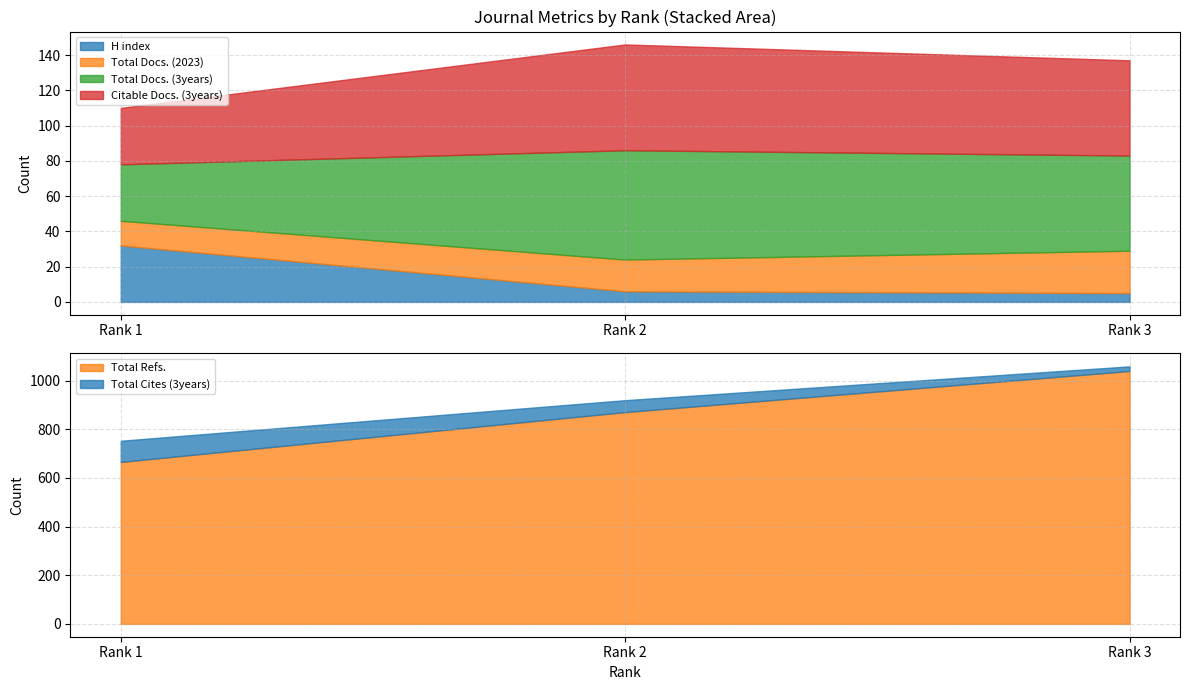

What is the average value of the H index series?

14